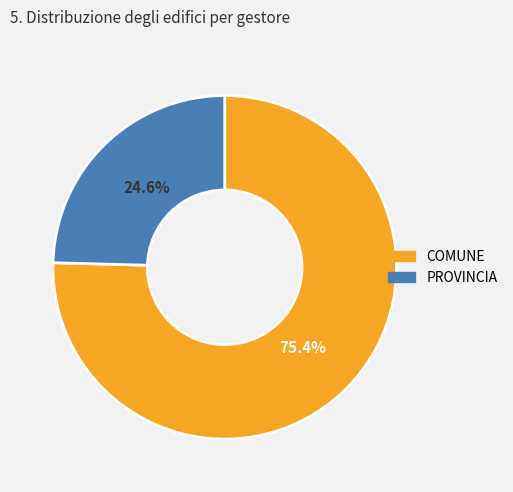

How many slices are in this pie chart?

2